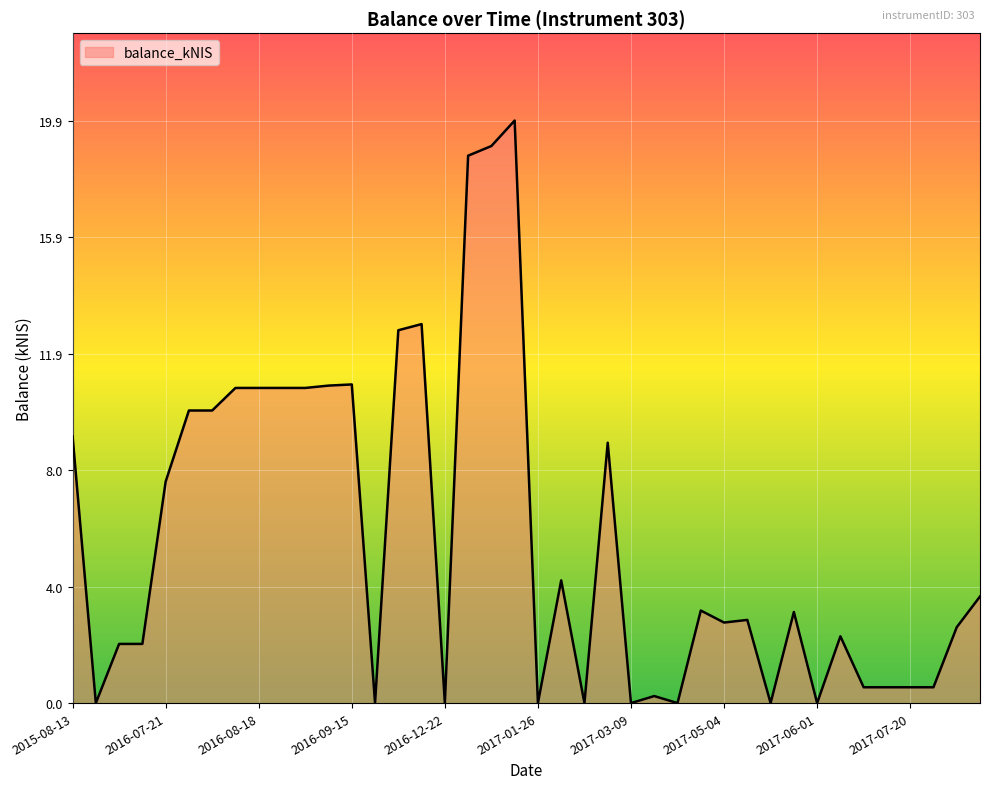

How many series are shown in this chart?

1